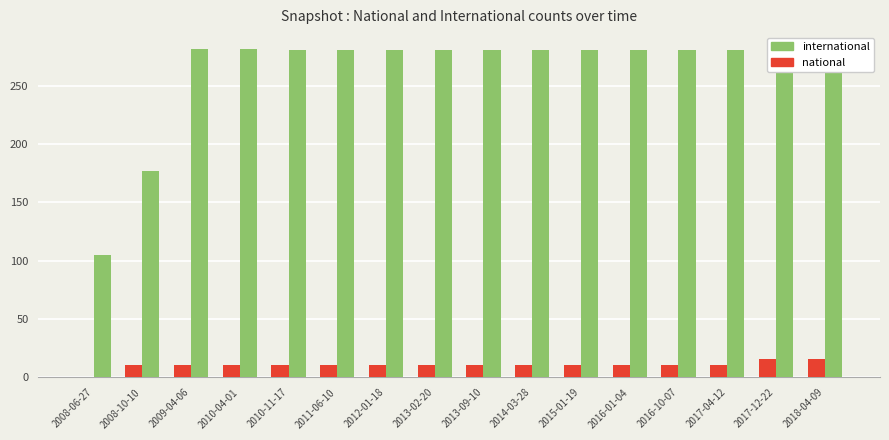

What is the total value across all series at 2010-11-17?

292